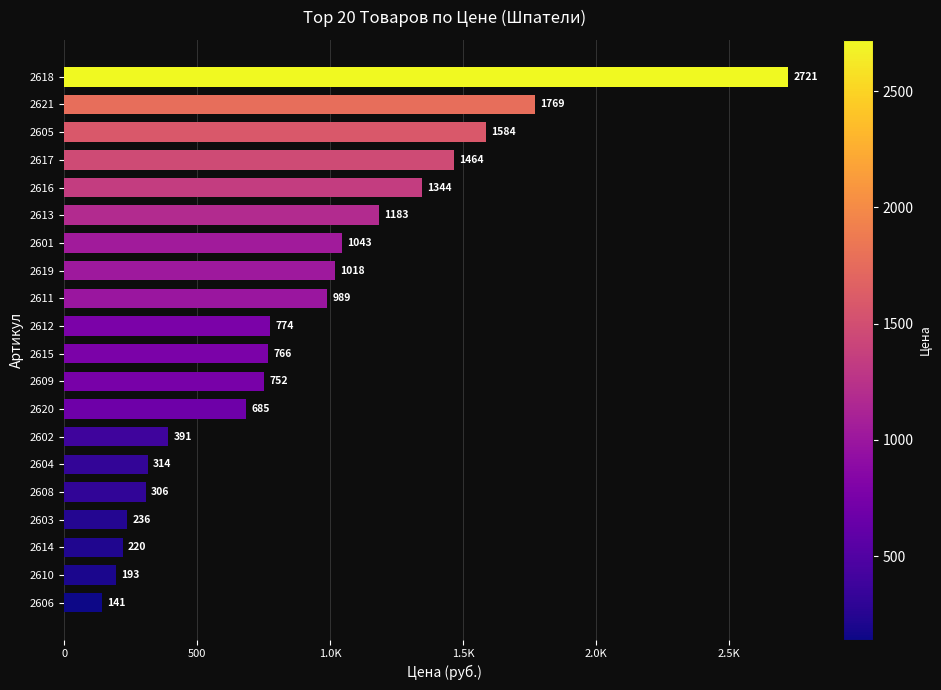

Does the chart contain any negative values?

No